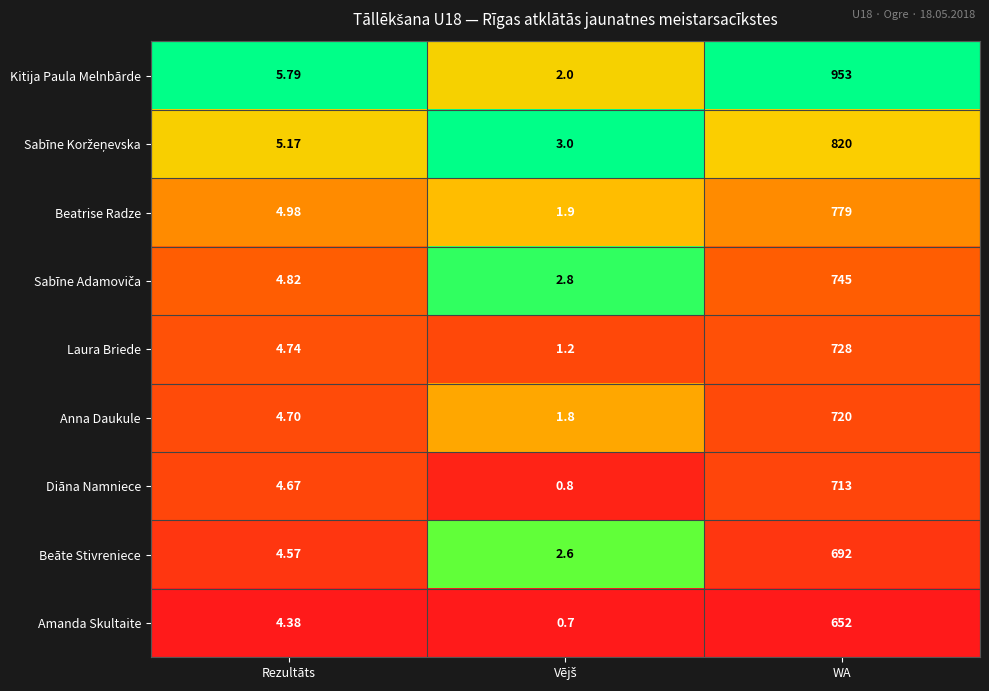

At which label does Beatrise Radze reach its peak?

WA